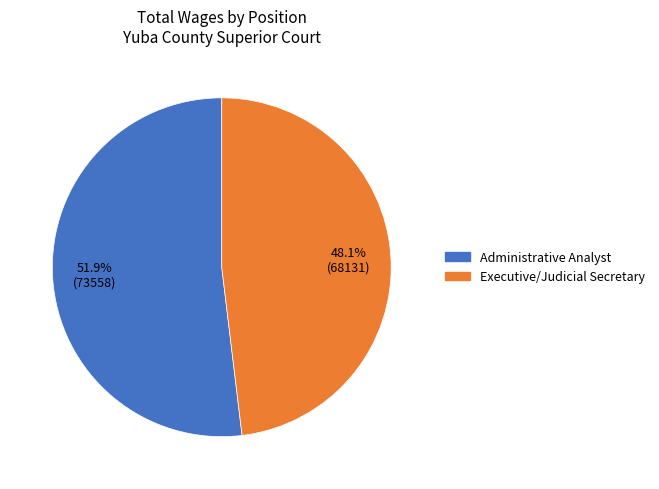

Rank the categories by value from lowest to highest.

Executive/Judicial Secretary, Administrative Analyst